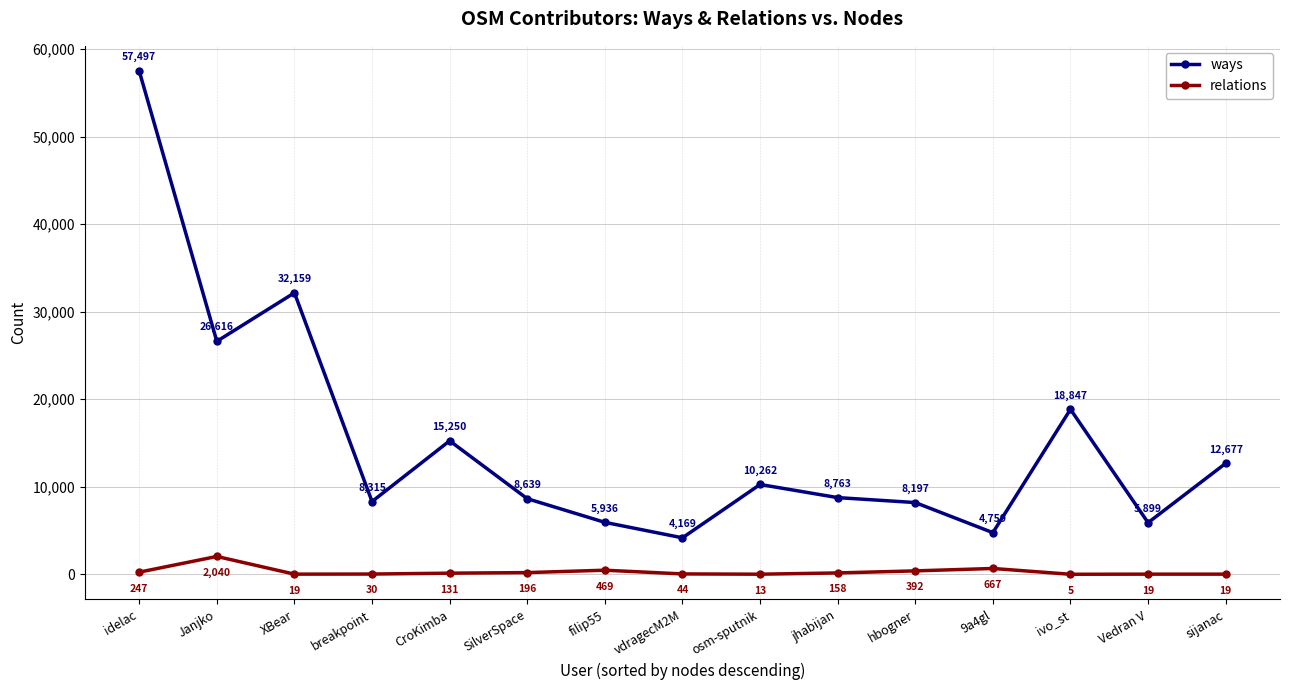

Rank the series at XBear from highest to lowest value.

ways, relations